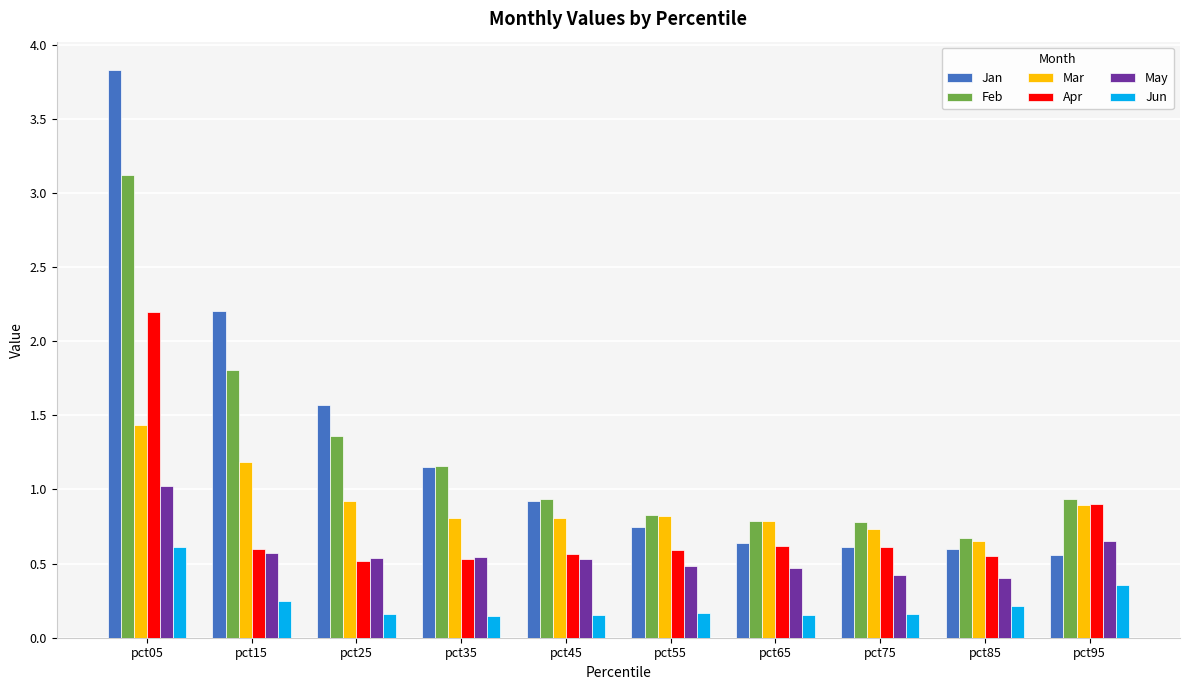

Where is Jan nearest to the value 2?

pct15